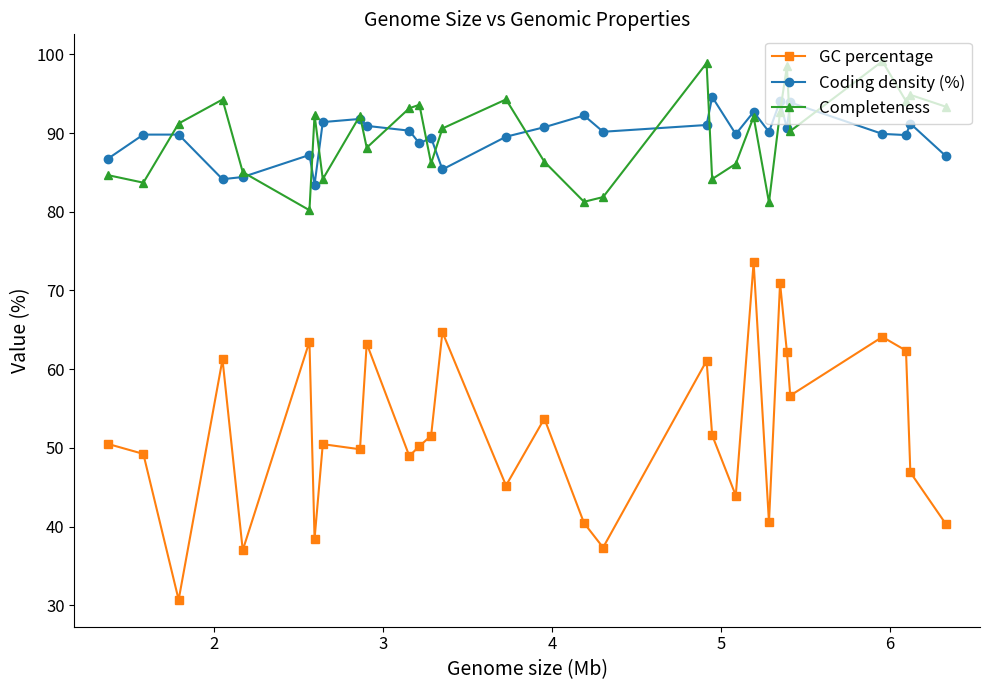

At how many categories does at least one series exceed 36?

30